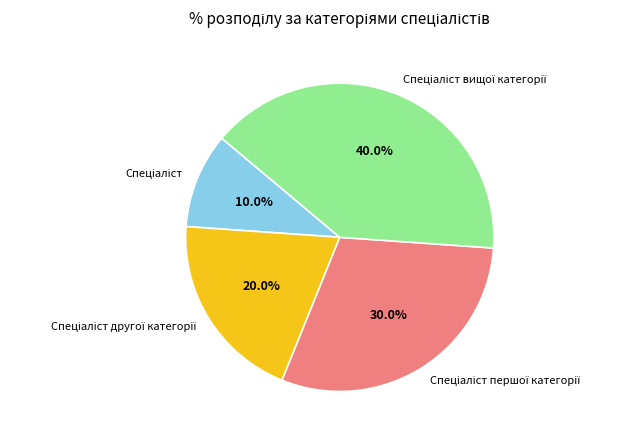

Is there any slice that represents more than half of the pie?

No